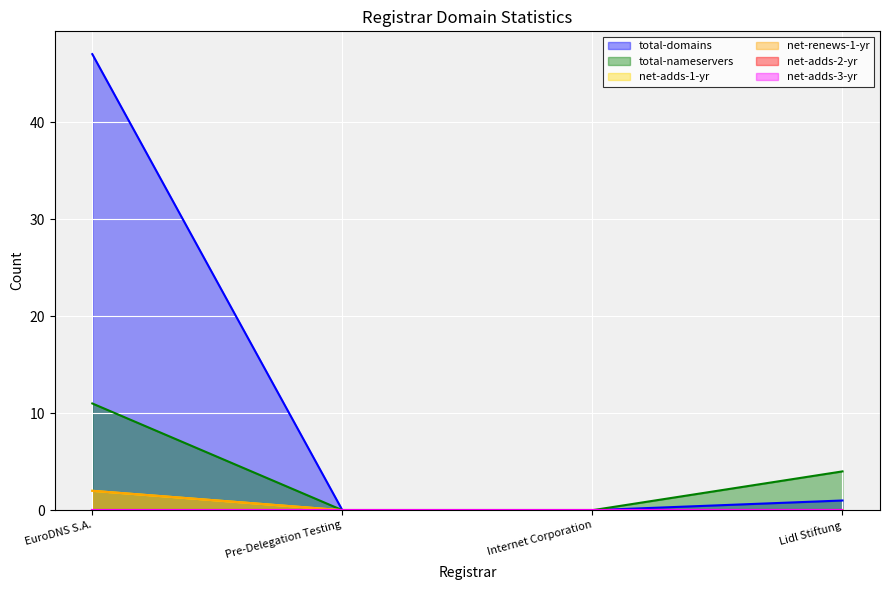

Reading right to left, transcribe all the data shown in this chart.

total-domains: 1	0	0	47
total-nameservers: 4	0	0	11
net-adds-1-yr: 0	0	0	2
net-renews-1-yr: 0	0	0	2